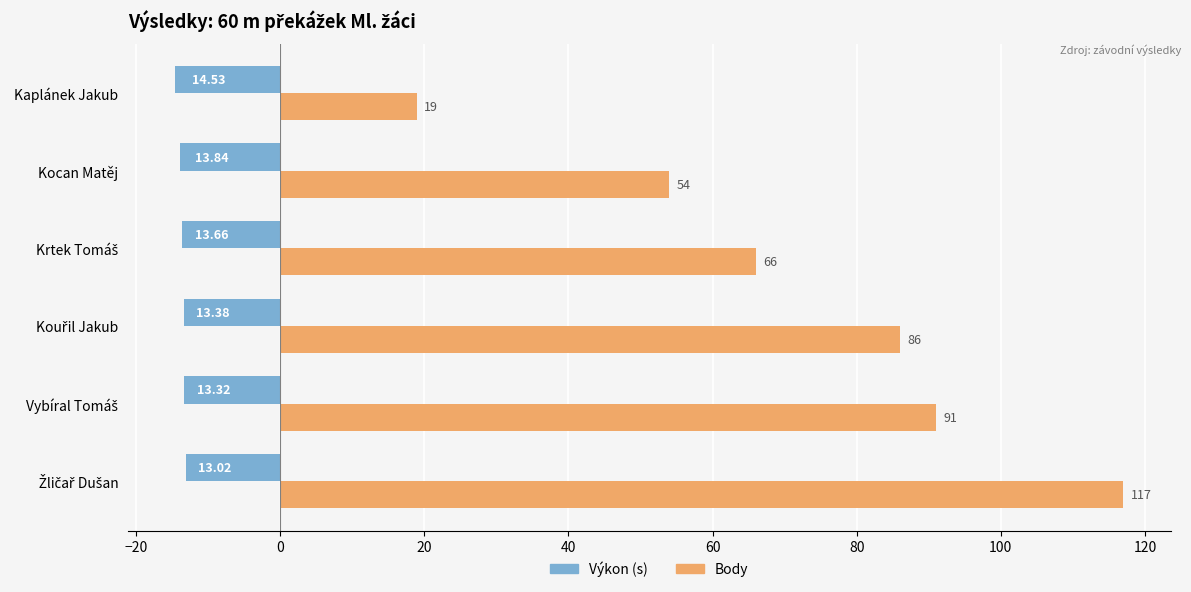

Which series has the largest range (max minus min)?

Body